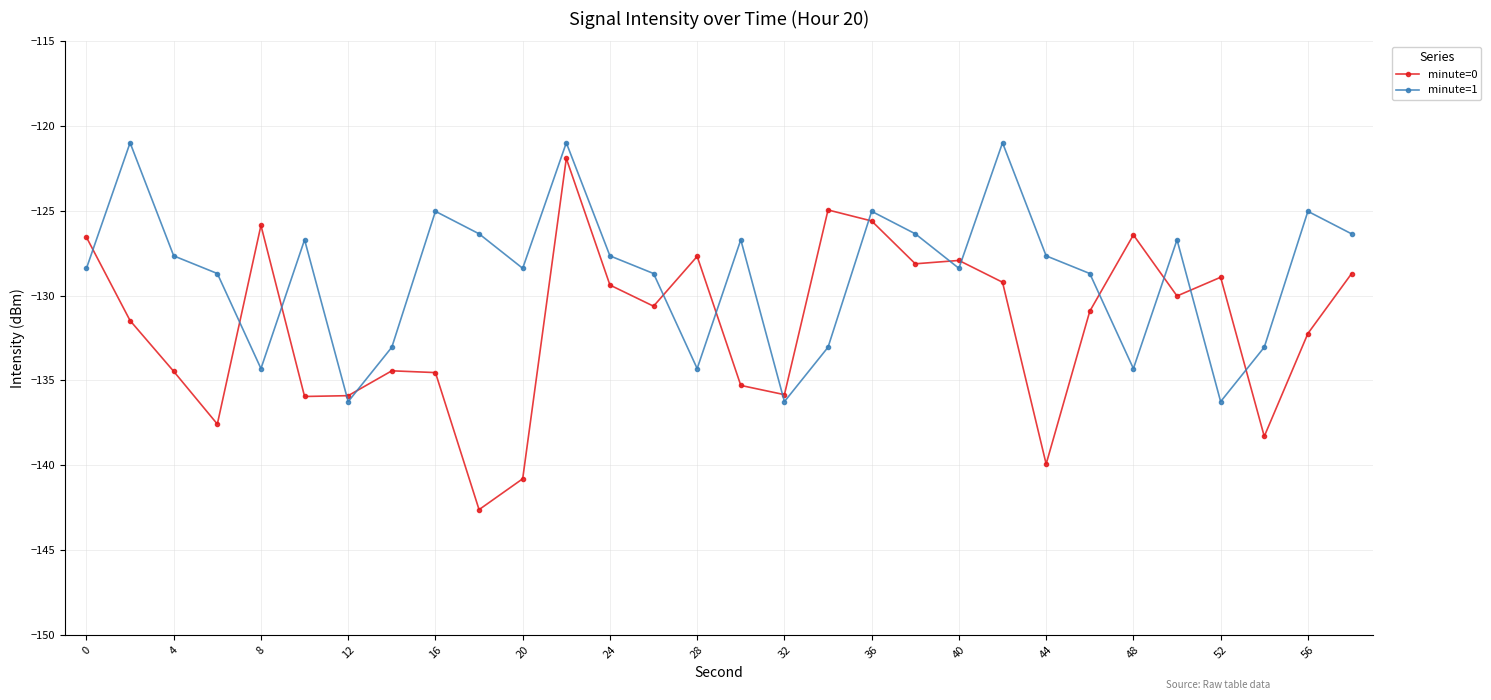

How many series are shown in this chart?

2